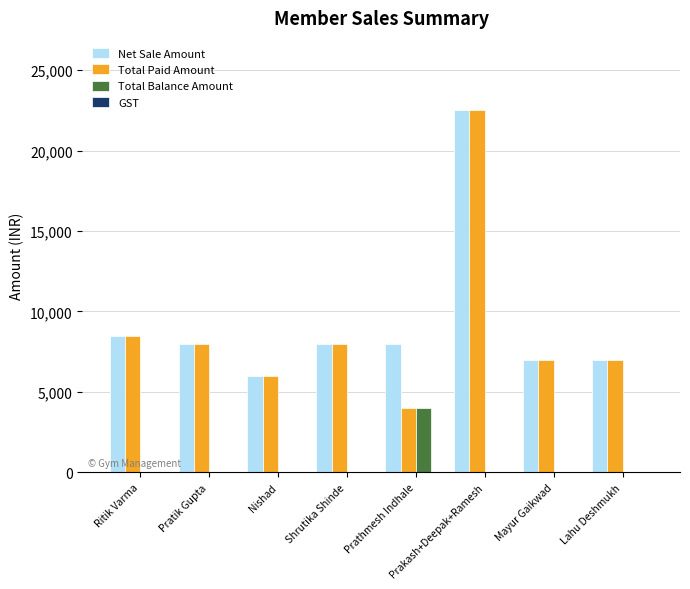

What is the sum of all Total Paid Amount values?

71000